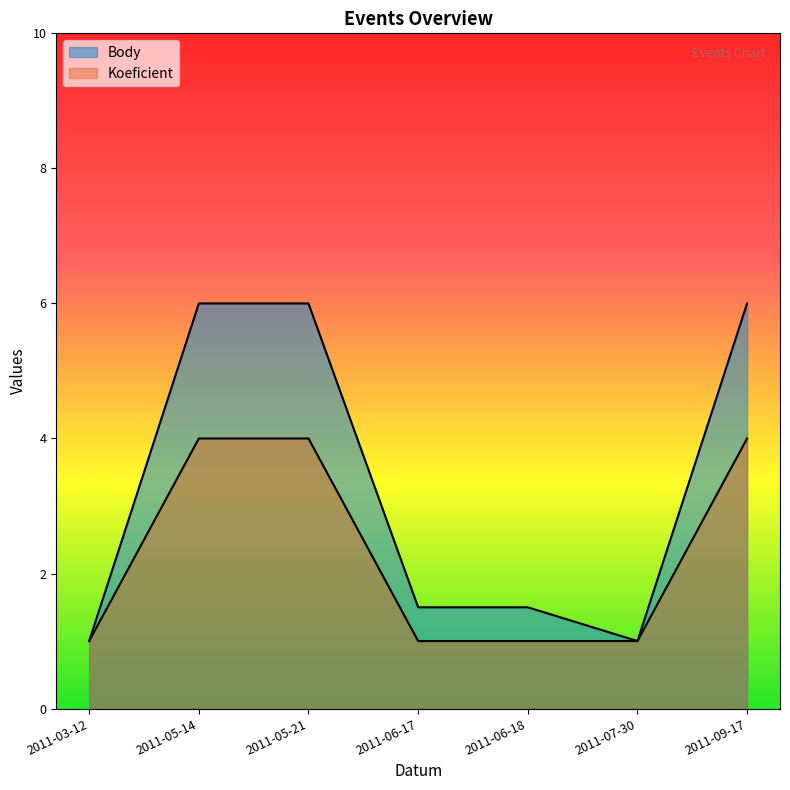

Reading right to left, what are all the values shown in this chart?

Body: 6.0	1.0	1.5	1.5	6.0	6.0	1.0
Koeficient: 4.0	1.0	1.0	1.0	4.0	4.0	1.0